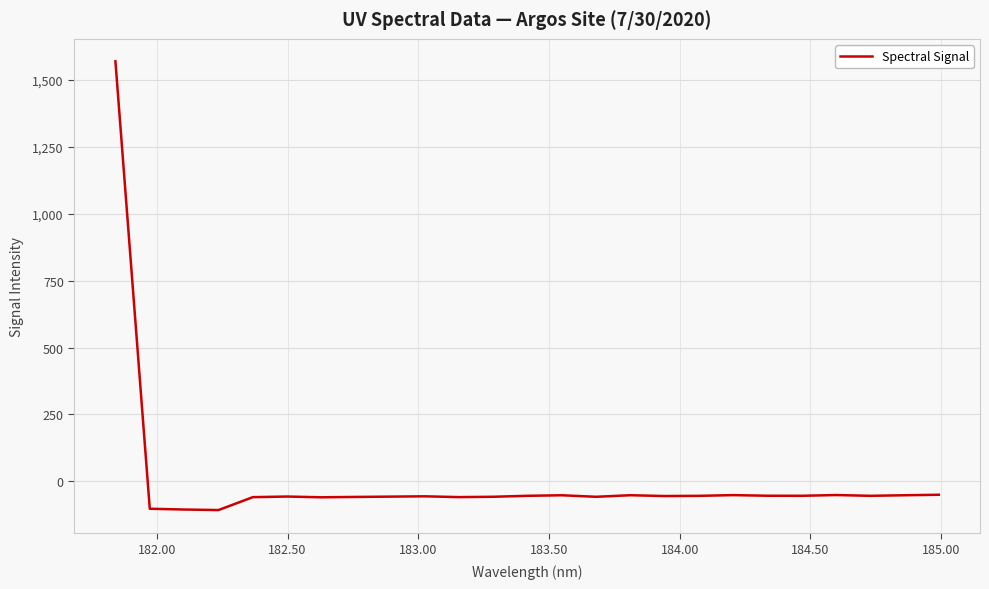

How many lines are shown in the chart?

1